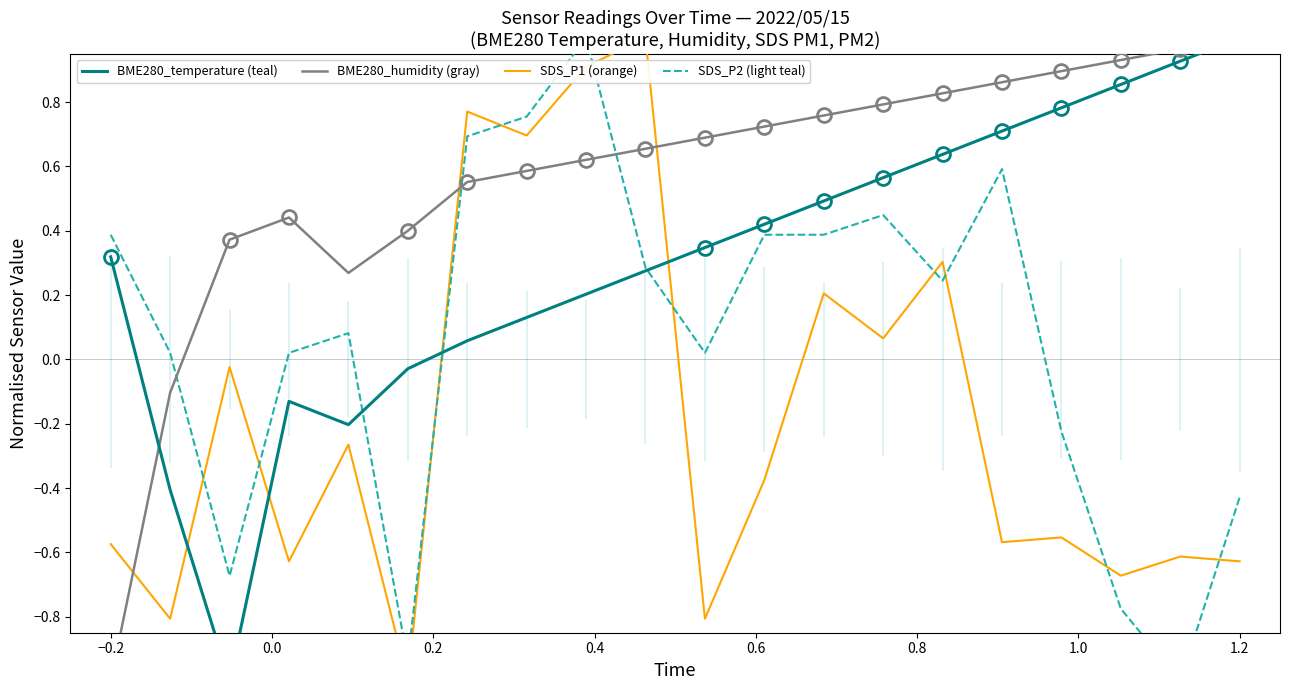

How many times do BME280_humidity (gray) and SDS_P1 (orange) cross each other?

3